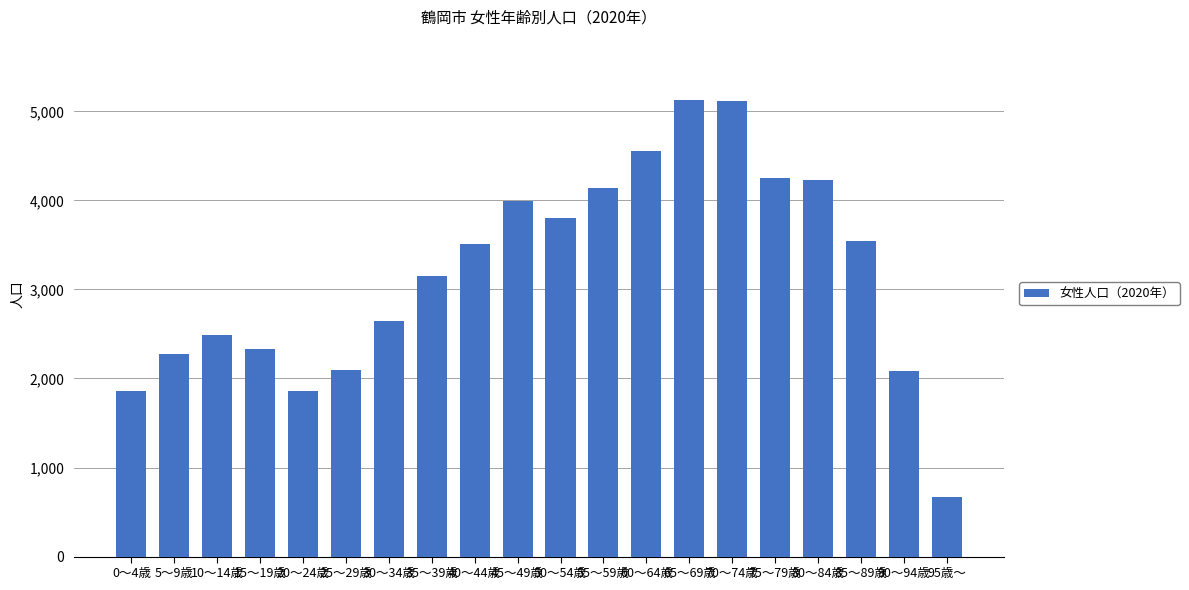

What is the label of the 10th bar from the left?

45～49歳